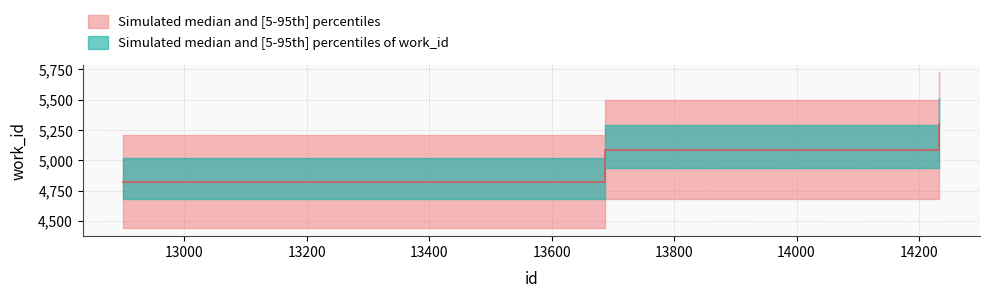

What is the approximate value at 12901, to the nearest 5?

4825